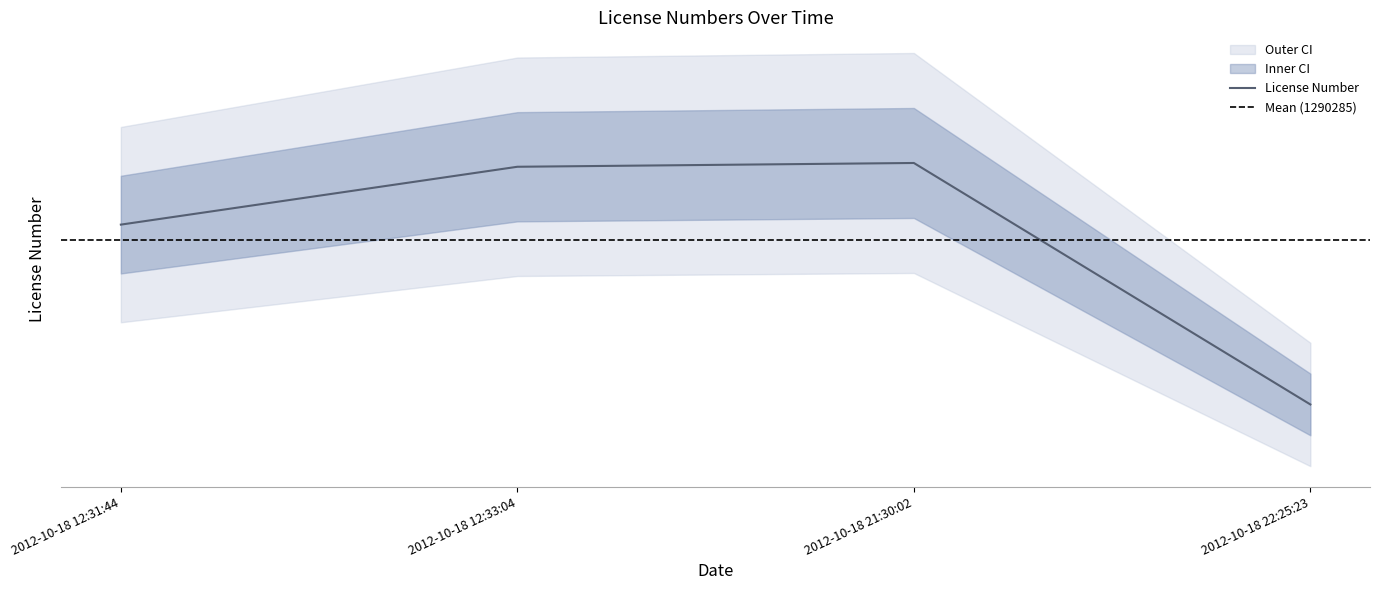

What is the approximate value at 2012-10-18 12:33:04?

1489157